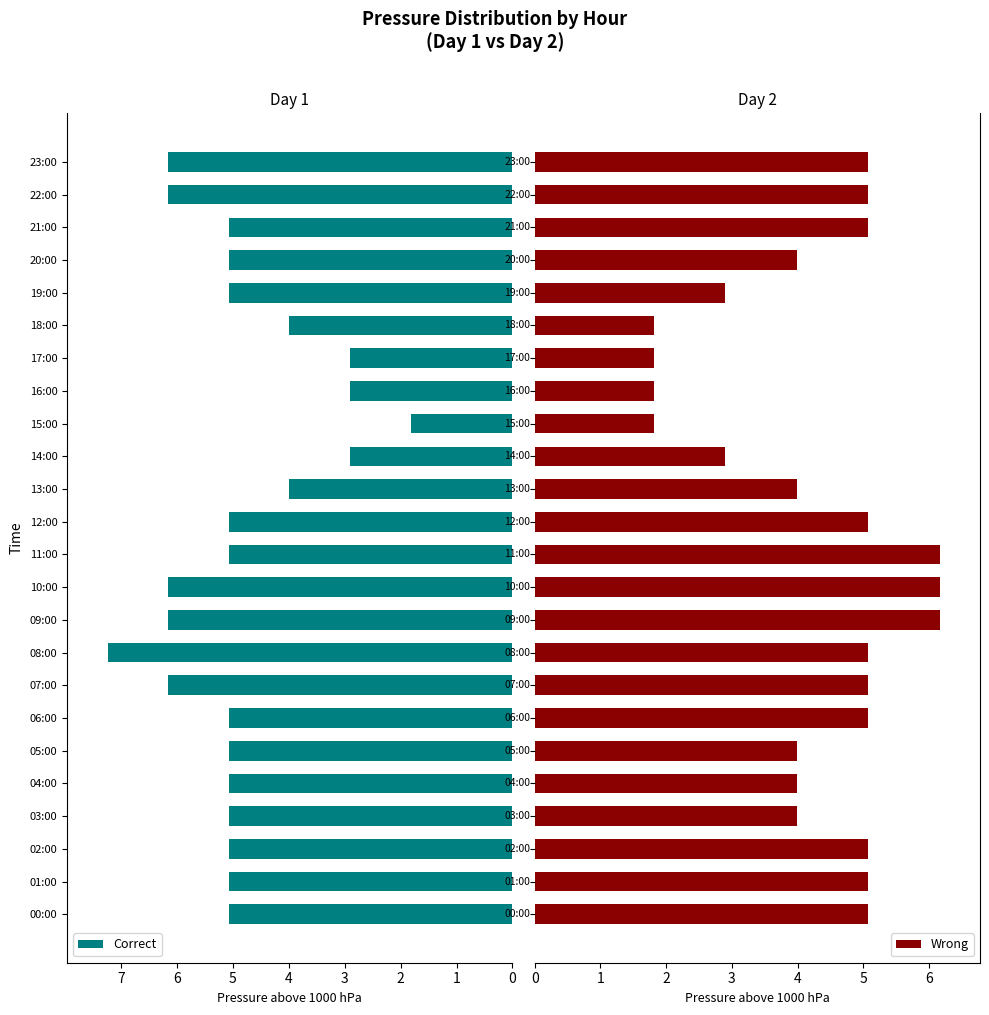

The Correct series shows 4.0 at 13:00. True or false?

True